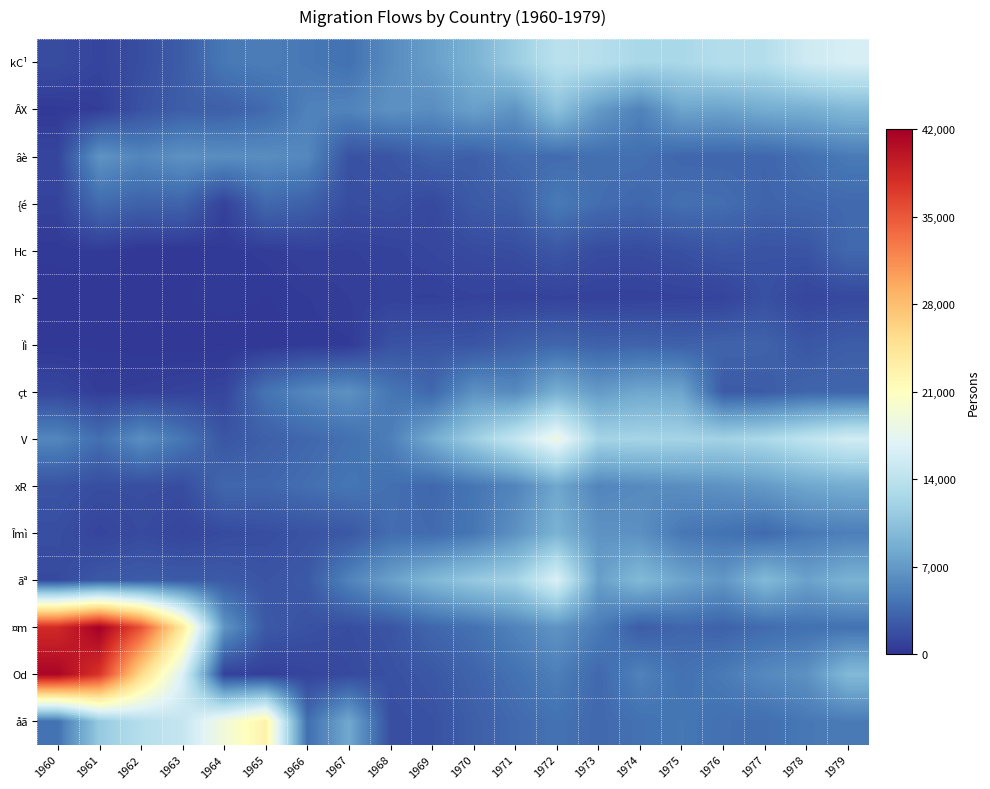

Which series has the largest range (max minus min)?

Od